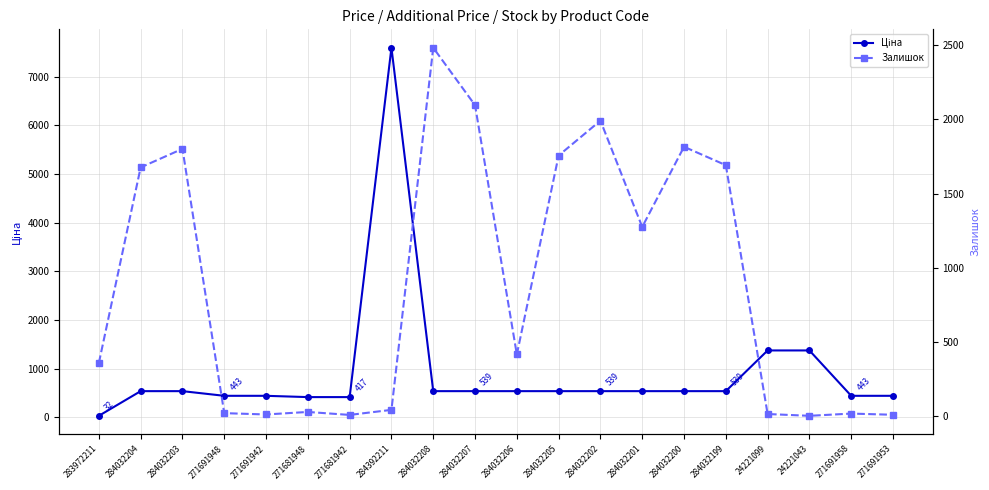

How many lines are shown in the chart?

2